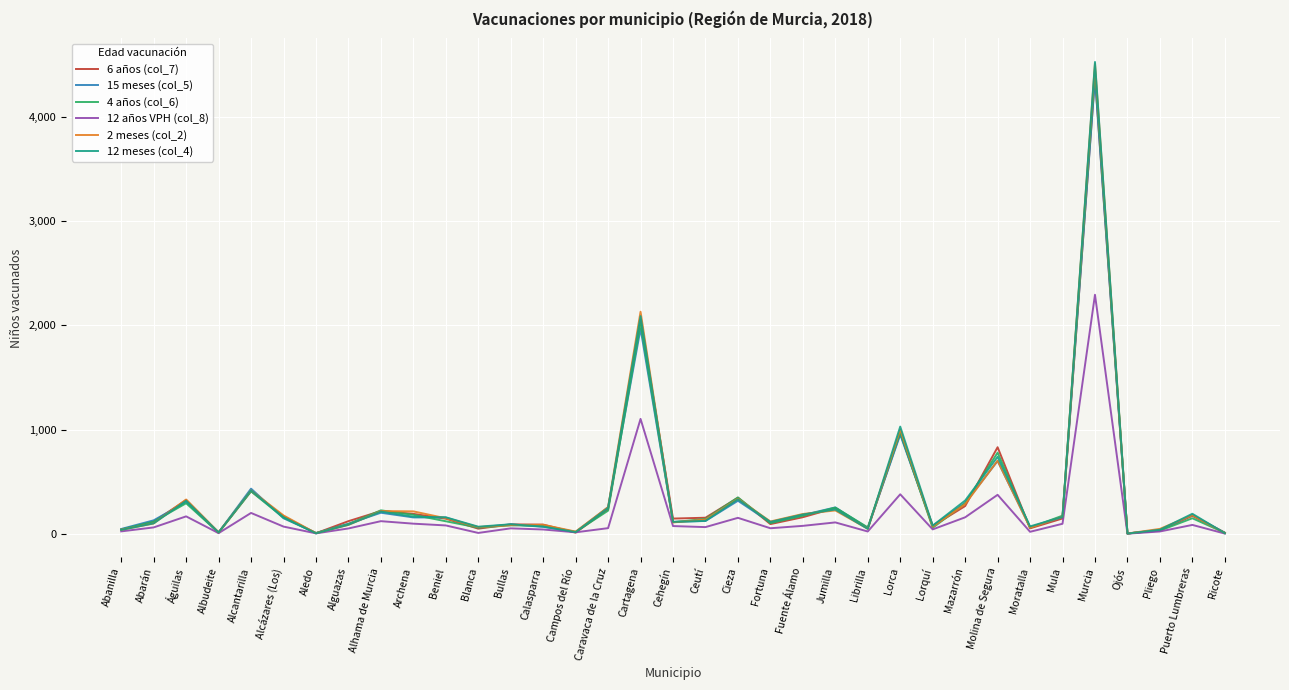

Is this an area chart (filled region under the line)?

No